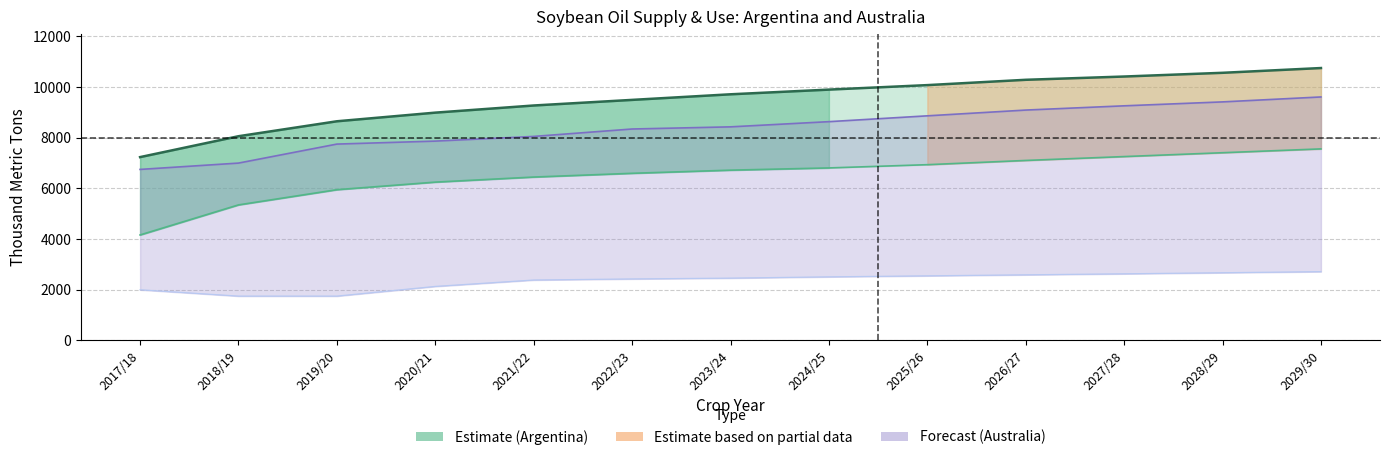

True or false: Argentina Exports and Australia Imports ×250 intersect in this chart.

False